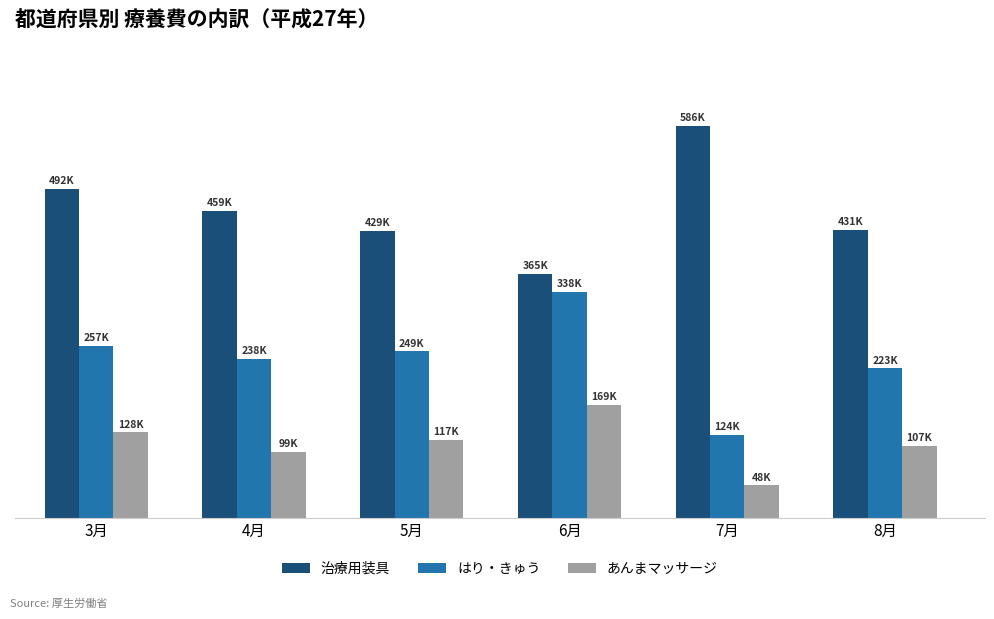

What are all the series names shown in the legend?

治療用装具, はり・きゅう, あんまマッサージ